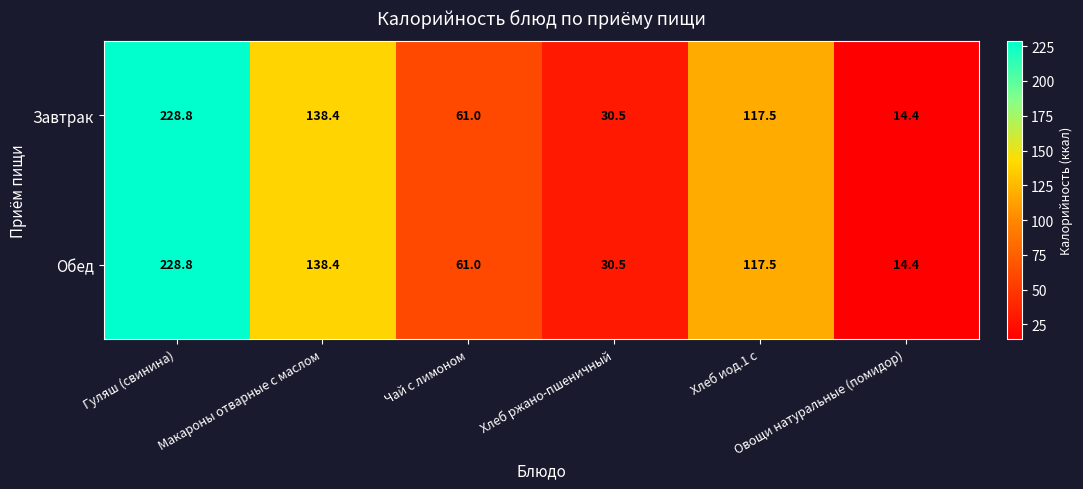

At which category is the sum across all series the highest?

Гуляш (свинина)